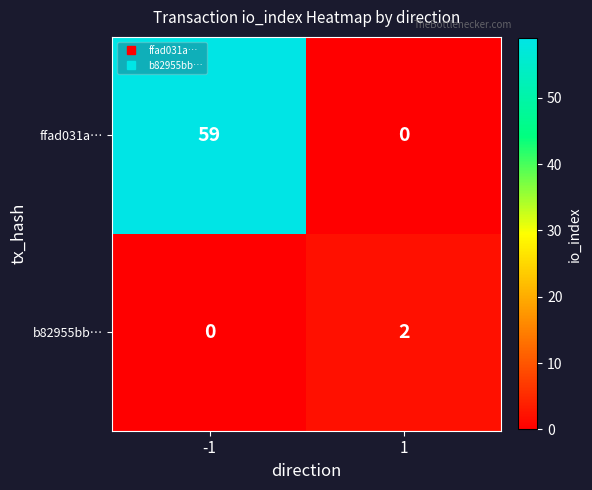

Which series has the widest spread of values?

ffad031a…